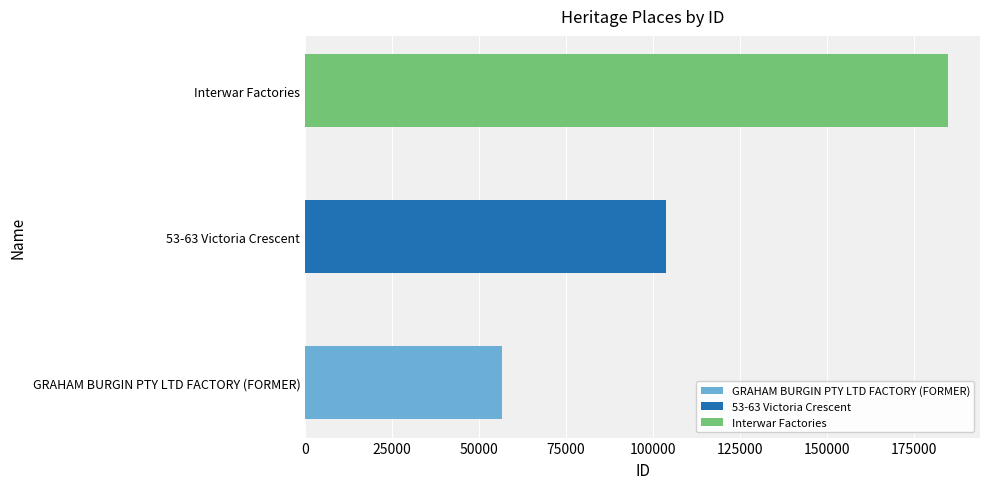

Reading left to right, extract all data points from this chart.

GRAHAM BURGIN PTY LTD FACTORY (FORMER)=56484	53-63 Victoria Crescent=103726	Interwar Factories=184690